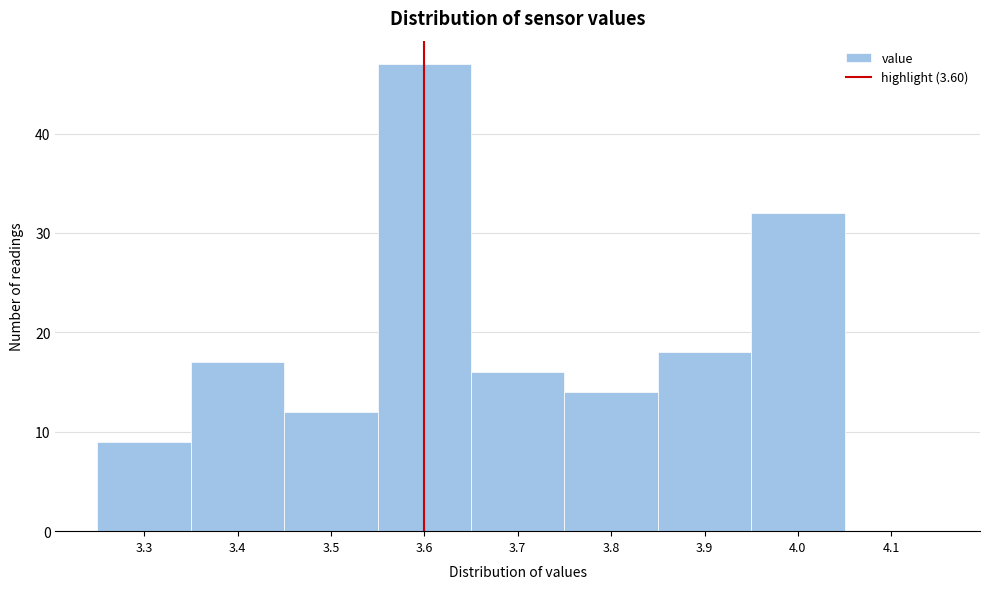

Reading left to right, list every bar in this chart as the range it spans on the x-axis followed by its height. The values are not printed on the chart, so give them approximately, as read against the axis.

3.25 to 3.35: 9
3.35 to 3.45: 17
3.45 to 3.55: 12
3.55 to 3.65: 47
3.65 to 3.75: 16
3.75 to 3.85: 14
3.85 to 3.95: 18
3.95 to 4.05: 32
4.05 to 4.15: 0